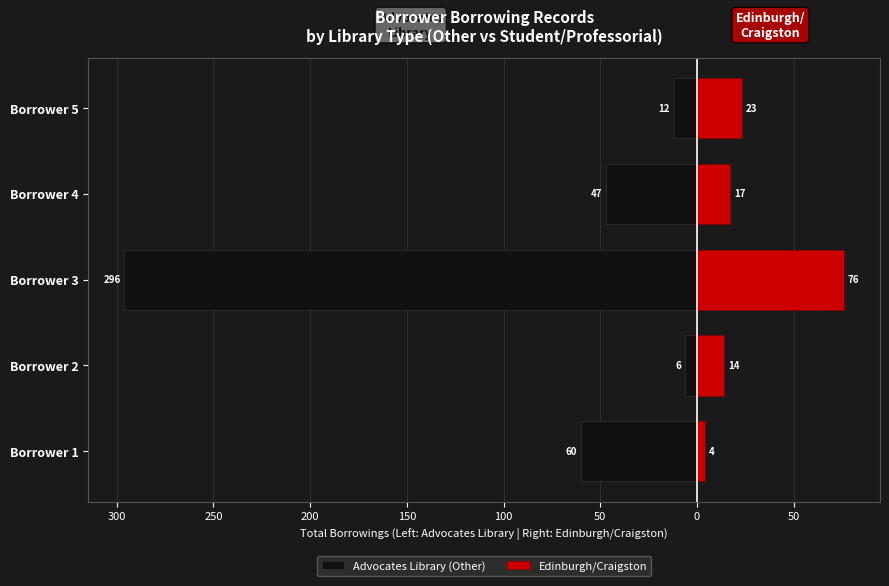

At how many categories does at least one series exceed -4?

5